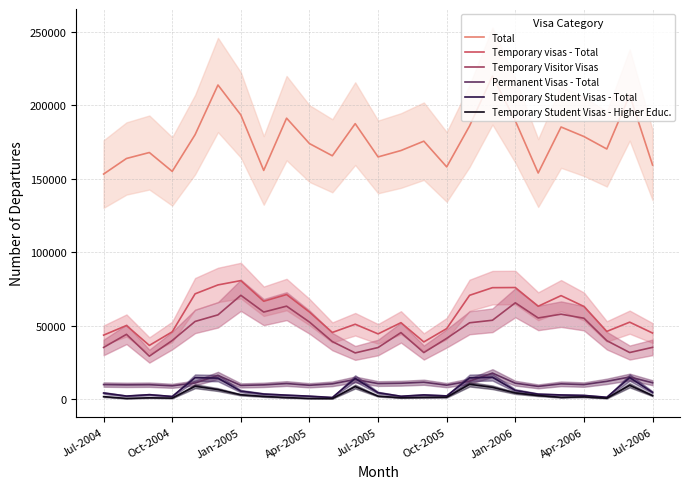

What is the lowest value of the Temporary Visitor Visas series?

29350